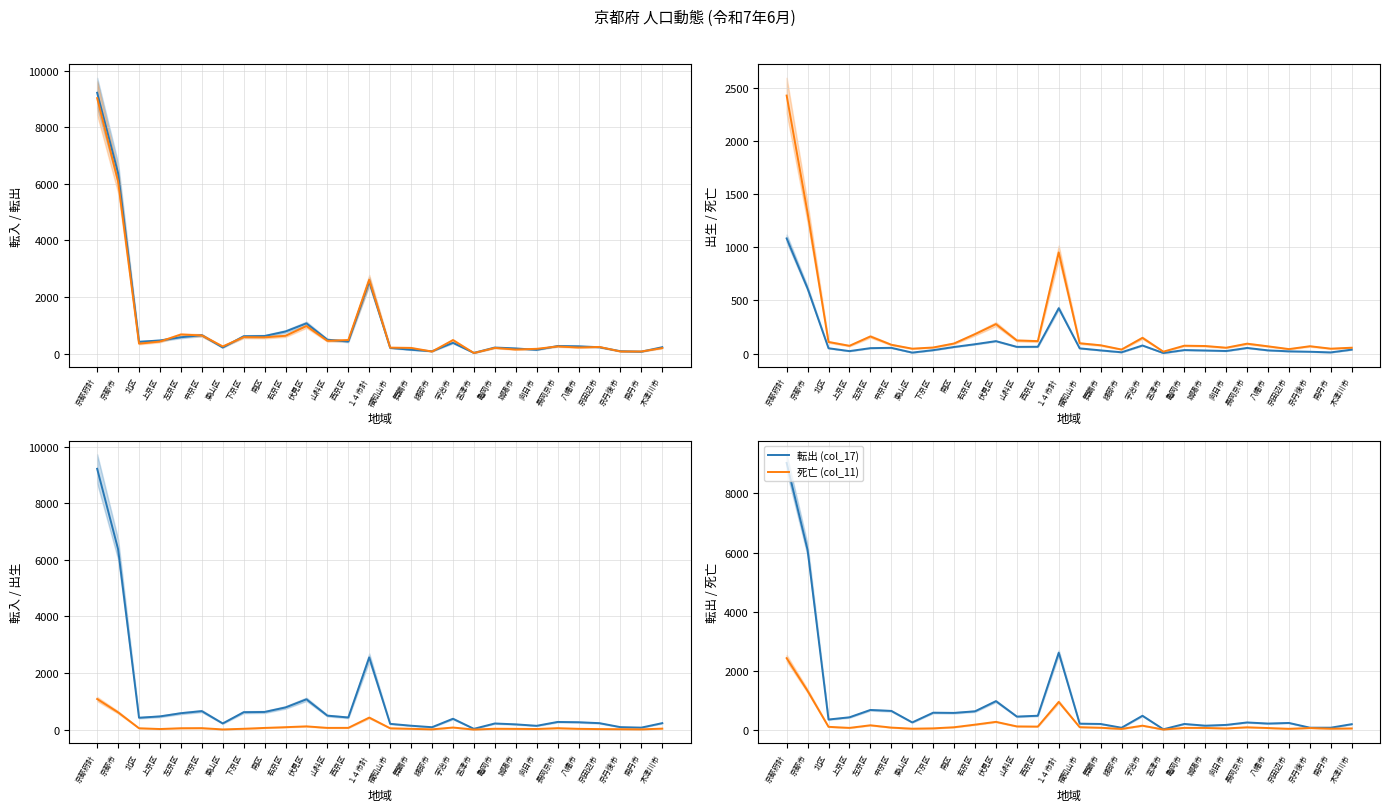

What is the label of the 15th point from the left?

福知山市